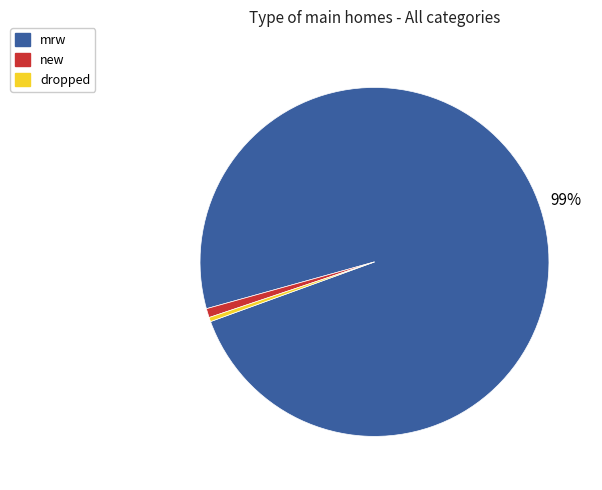

Does any single category account for the majority?

Yes